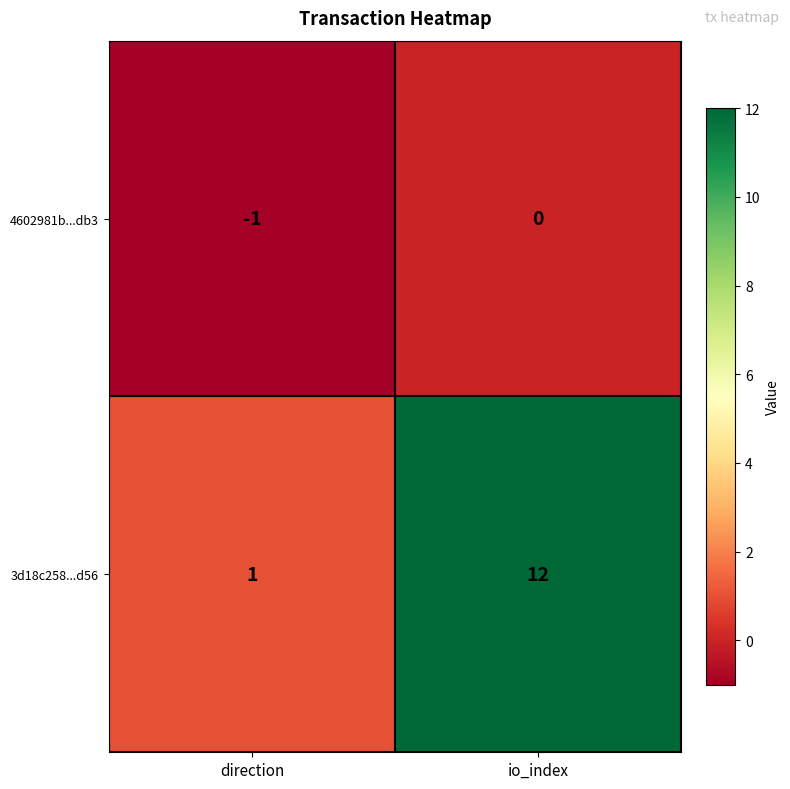

Rank the series at direction from lowest to highest value.

4602981b...db3, 3d18c258...d56